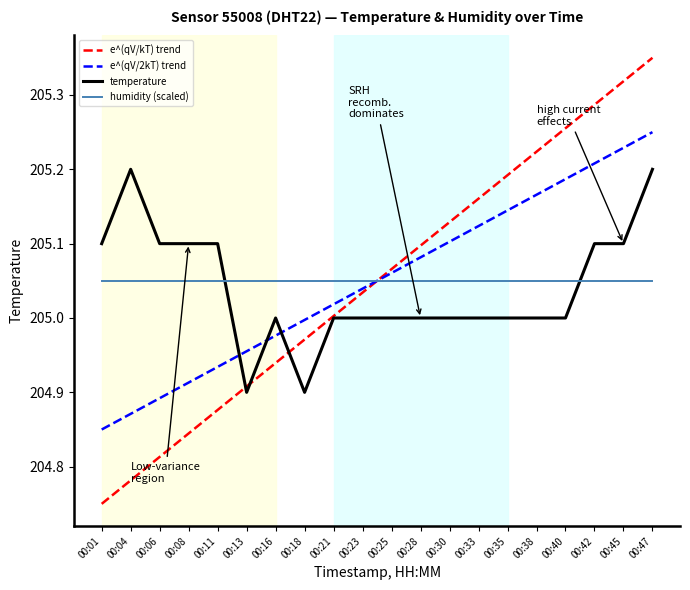

Rank the series at 00:11 from highest to lowest value.

temperature, humidity (scaled), e^(qV/2kT) trend, e^(qV/kT) trend